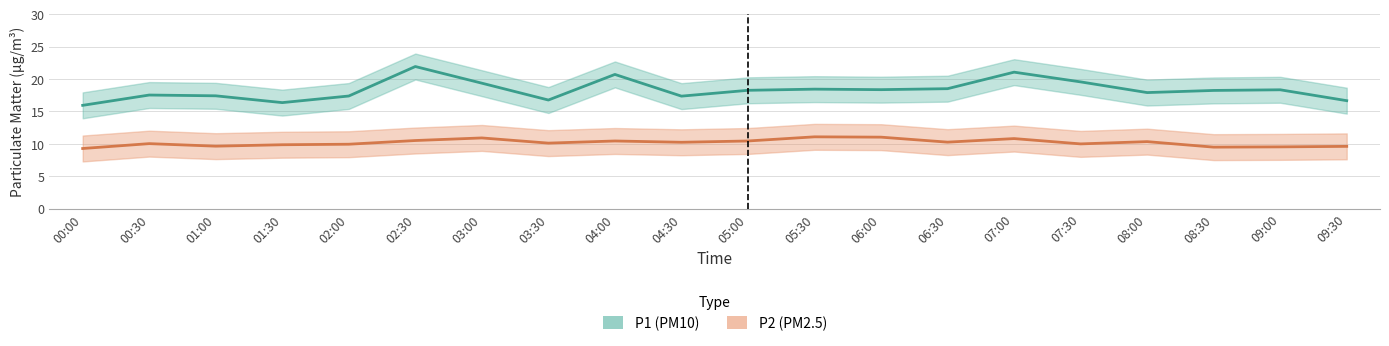

At which category does P1_upper reach its first local valley?

01:30